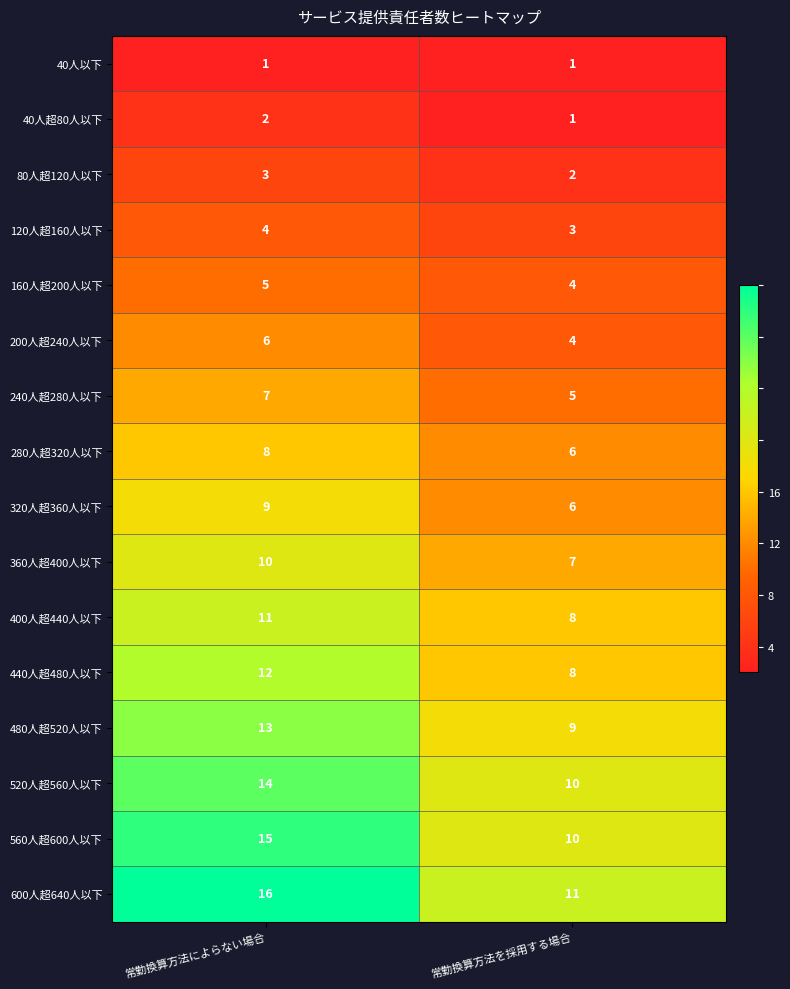

Rank the series by their maximum value, from lowest to highest.

40人以下, 40人超80人以下, 80人超120人以下, 120人超160人以下, 160人超200人以下, 200人超240人以下, 240人超280人以下, 280人超320人以下, 320人超360人以下, 360人超400人以下, 400人超440人以下, 440人超480人以下, 480人超520人以下, 520人超560人以下, 560人超600人以下, 600人超640人以下